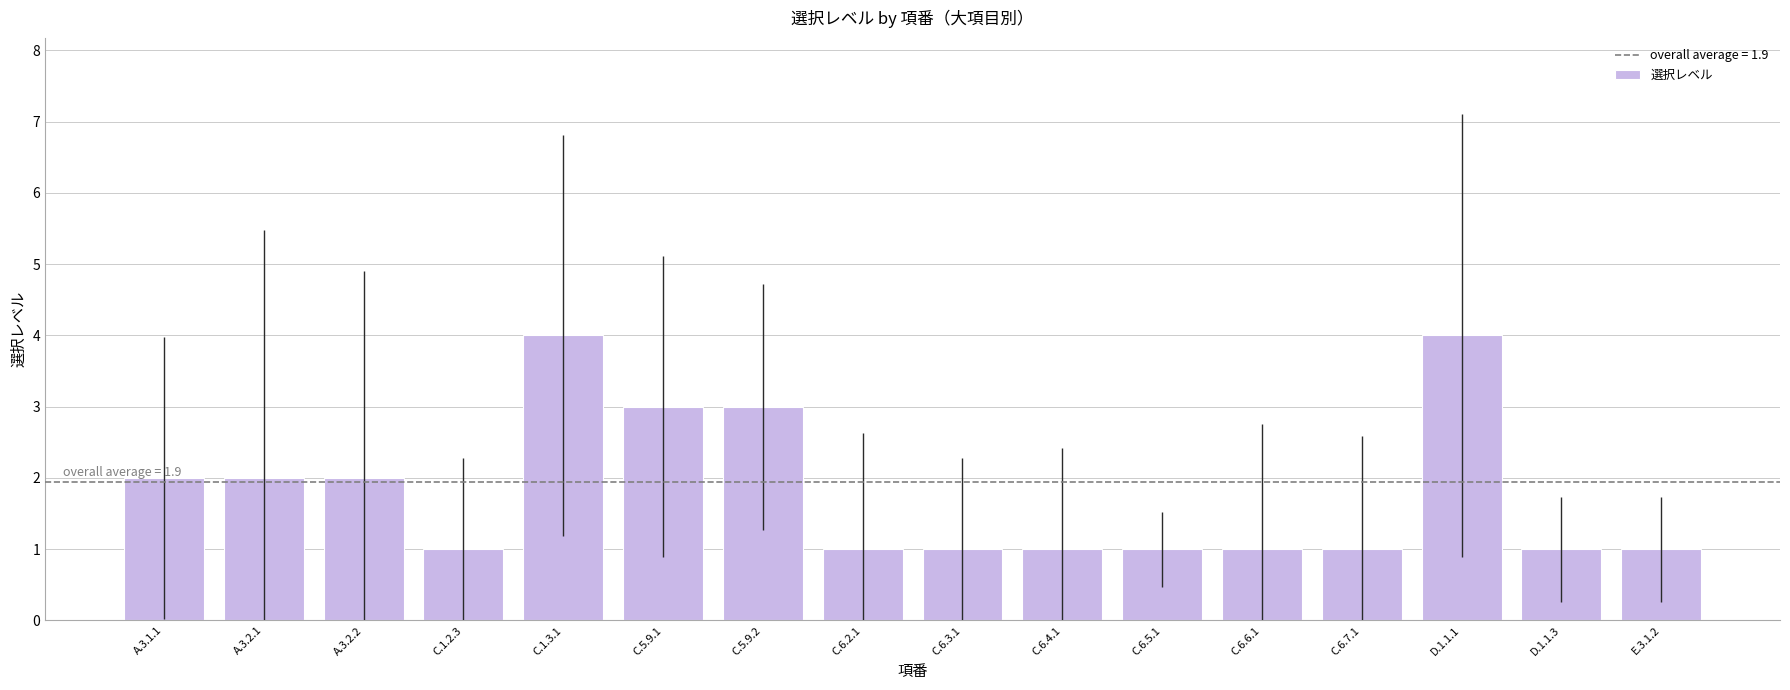

Between D.1.1.3 and C.1.3.1, which is larger?

C.1.3.1